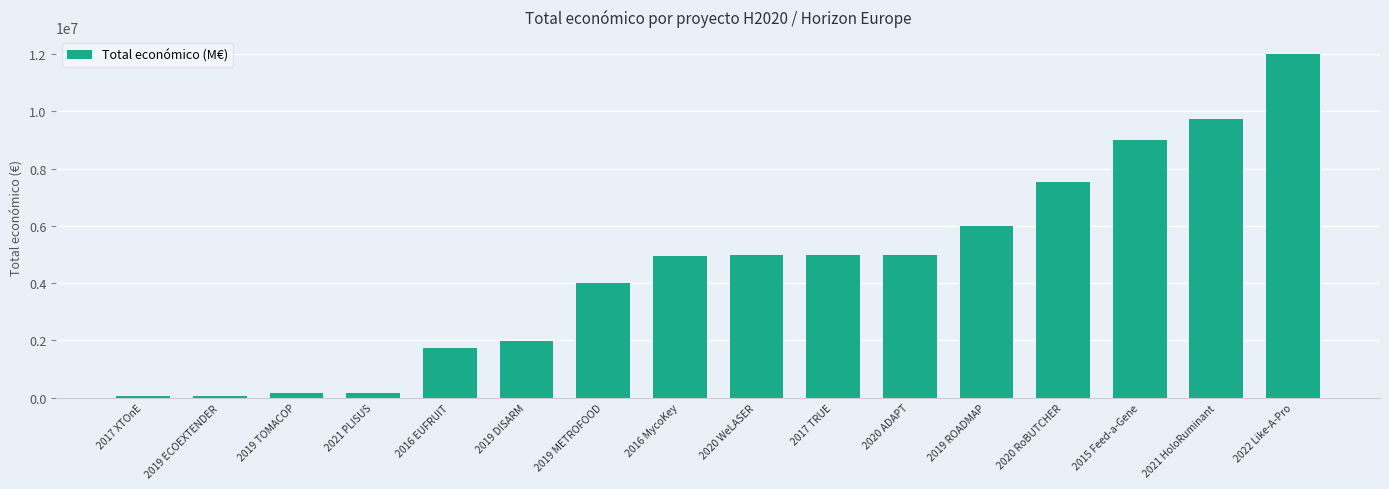

What is the label of the 9th bar from the right?

2016 MycoKey